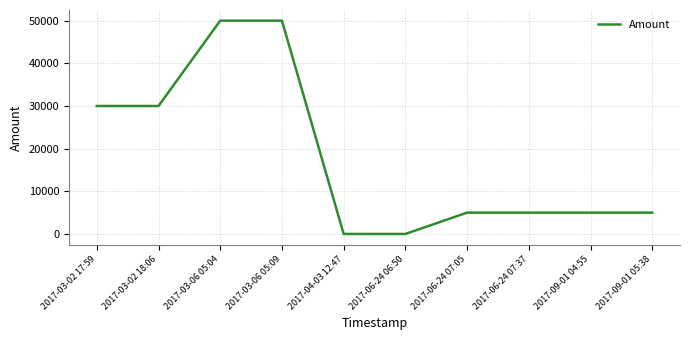

What is the sum of all values?

179987